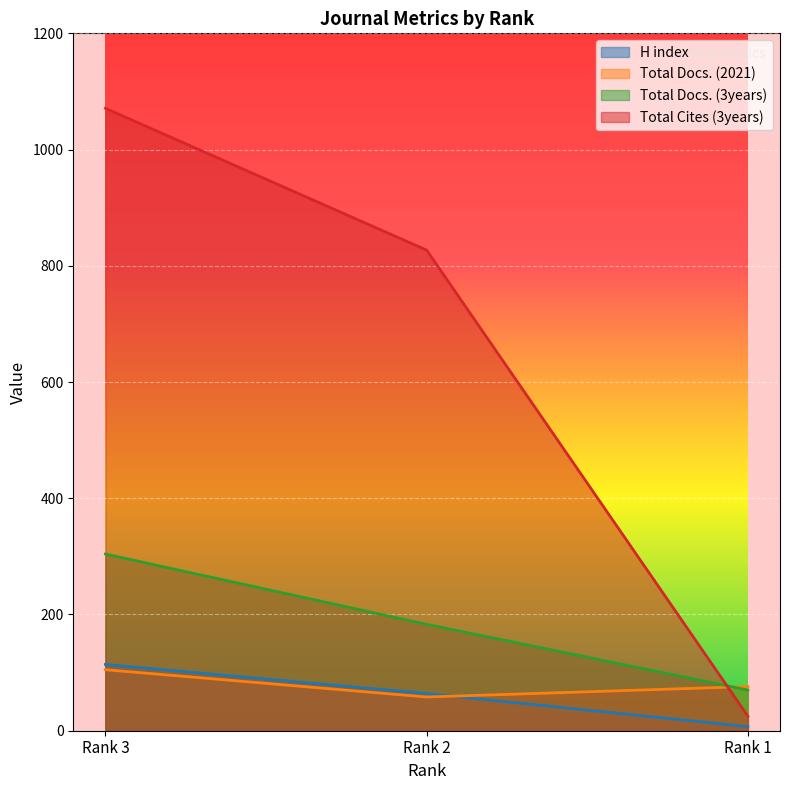

What is the approximate value of Total Docs. (3years) at Rank 2?

183